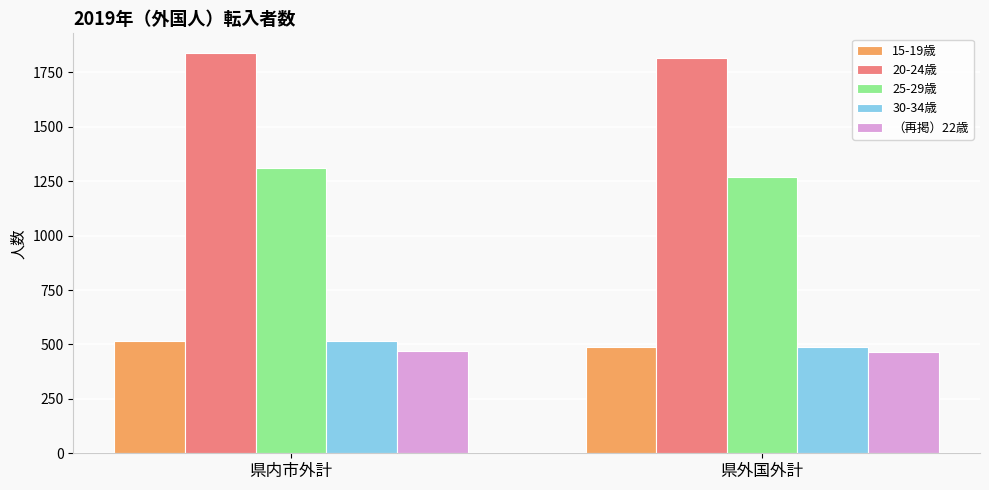

What is the total value across all series at 県内市外計?

4655